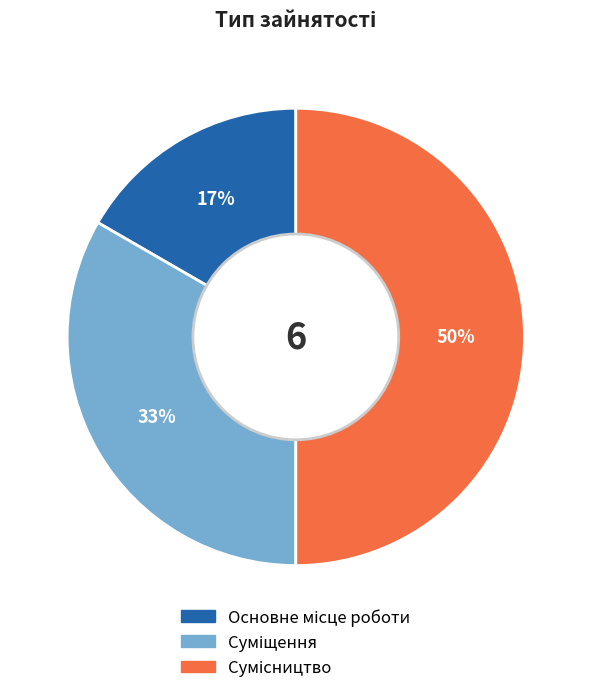

To the nearest percent, what is the average slice percentage?

33%